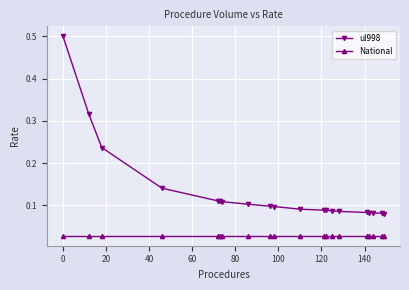

Count the ul998 values in the range 0 to 1.

20